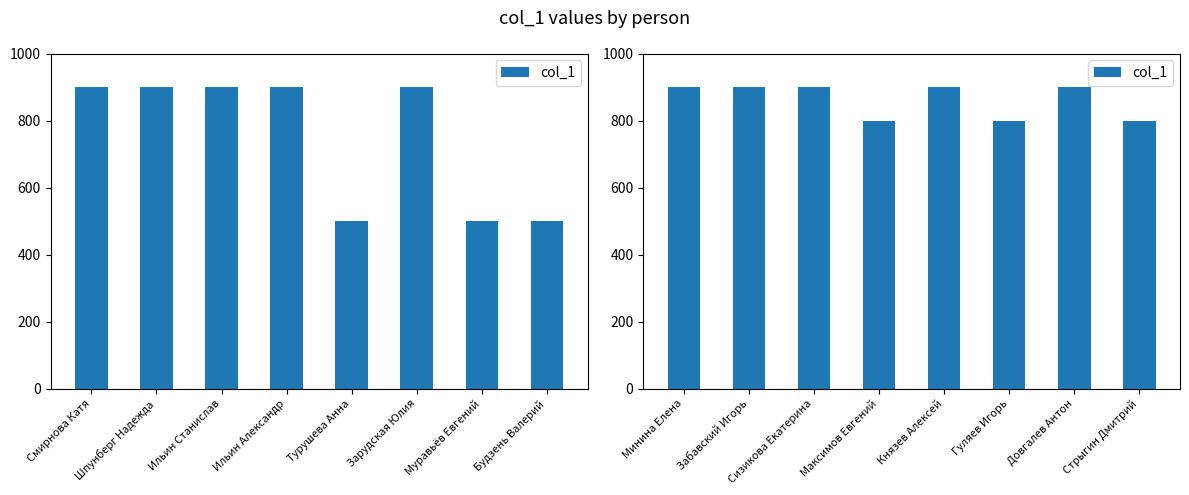

What is the value of the 6th bar from the left?

800